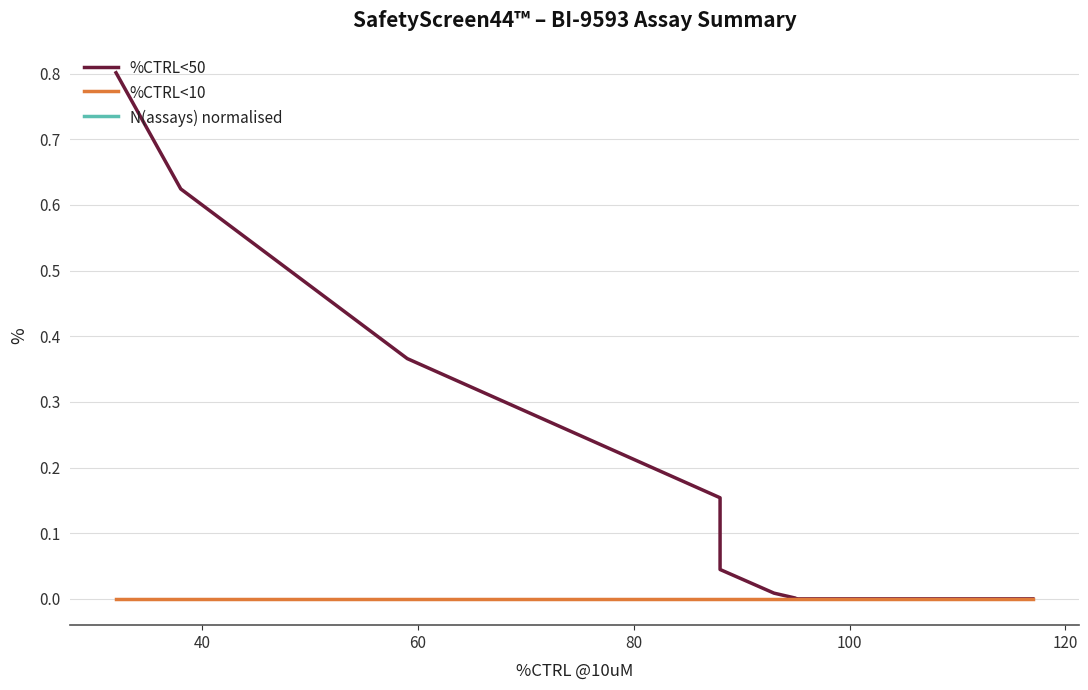

Which series has the largest total across all categories?

%CTRL<50